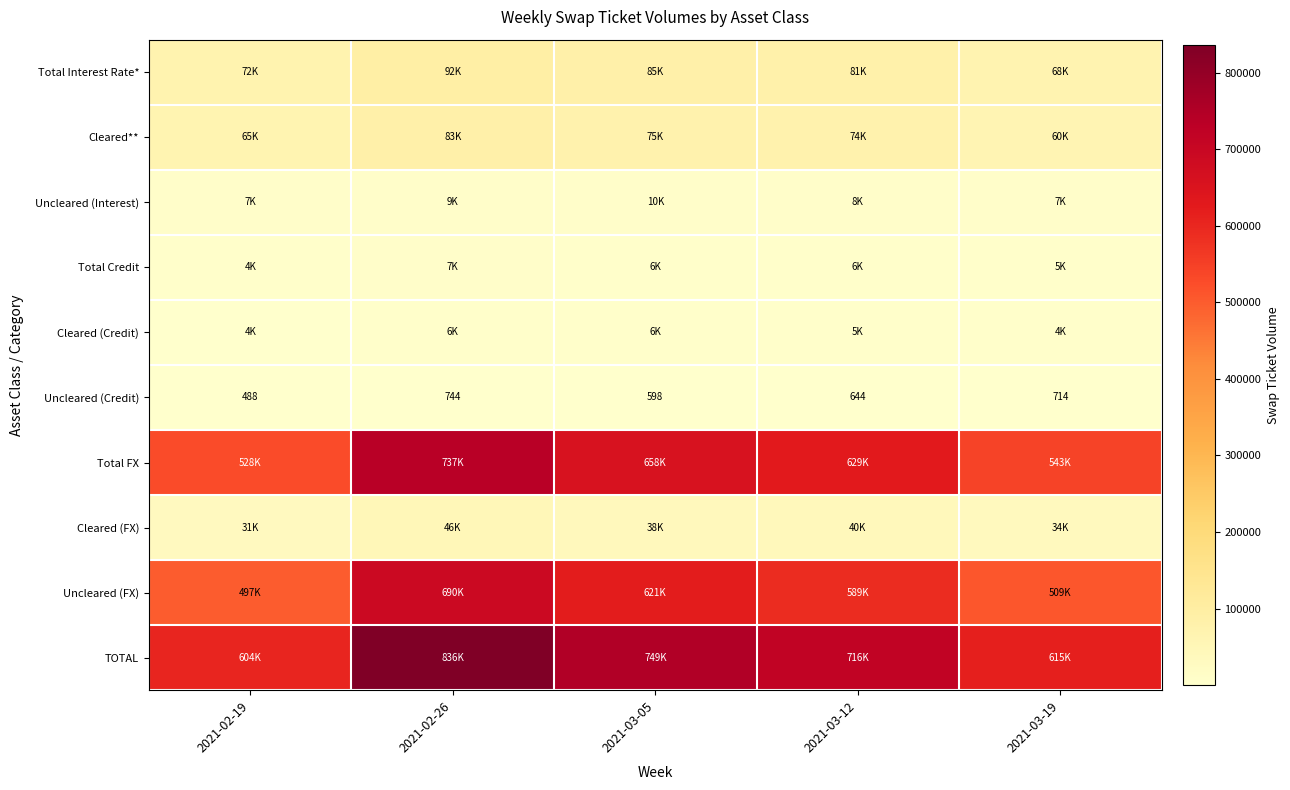

The value of Cleared (FX) at 2021-02-19 is 48177. True or false?

False